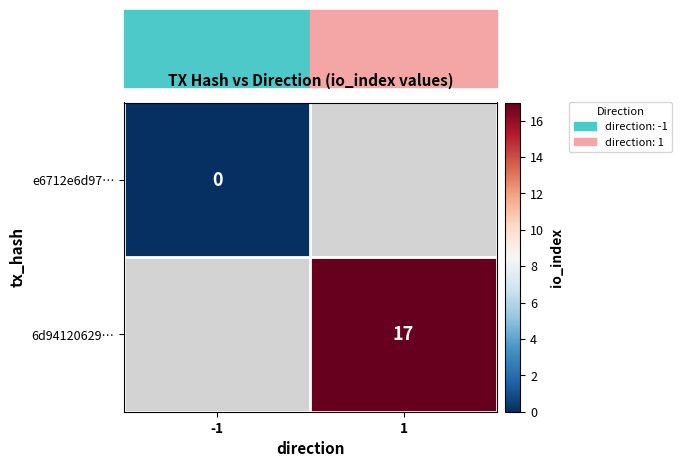

Which category has the highest value across all series?

1